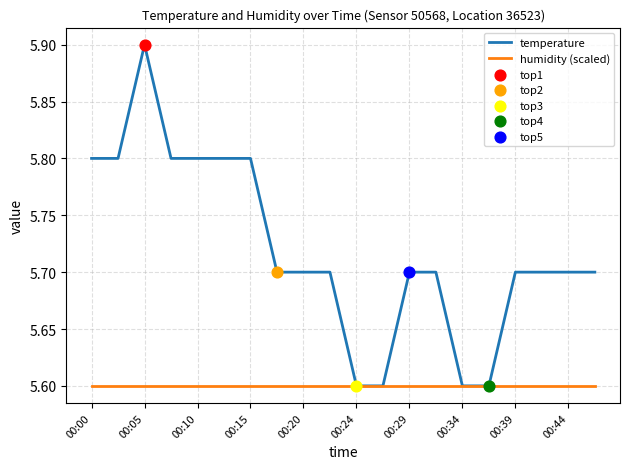

Which series has the widest spread of values?

temperature